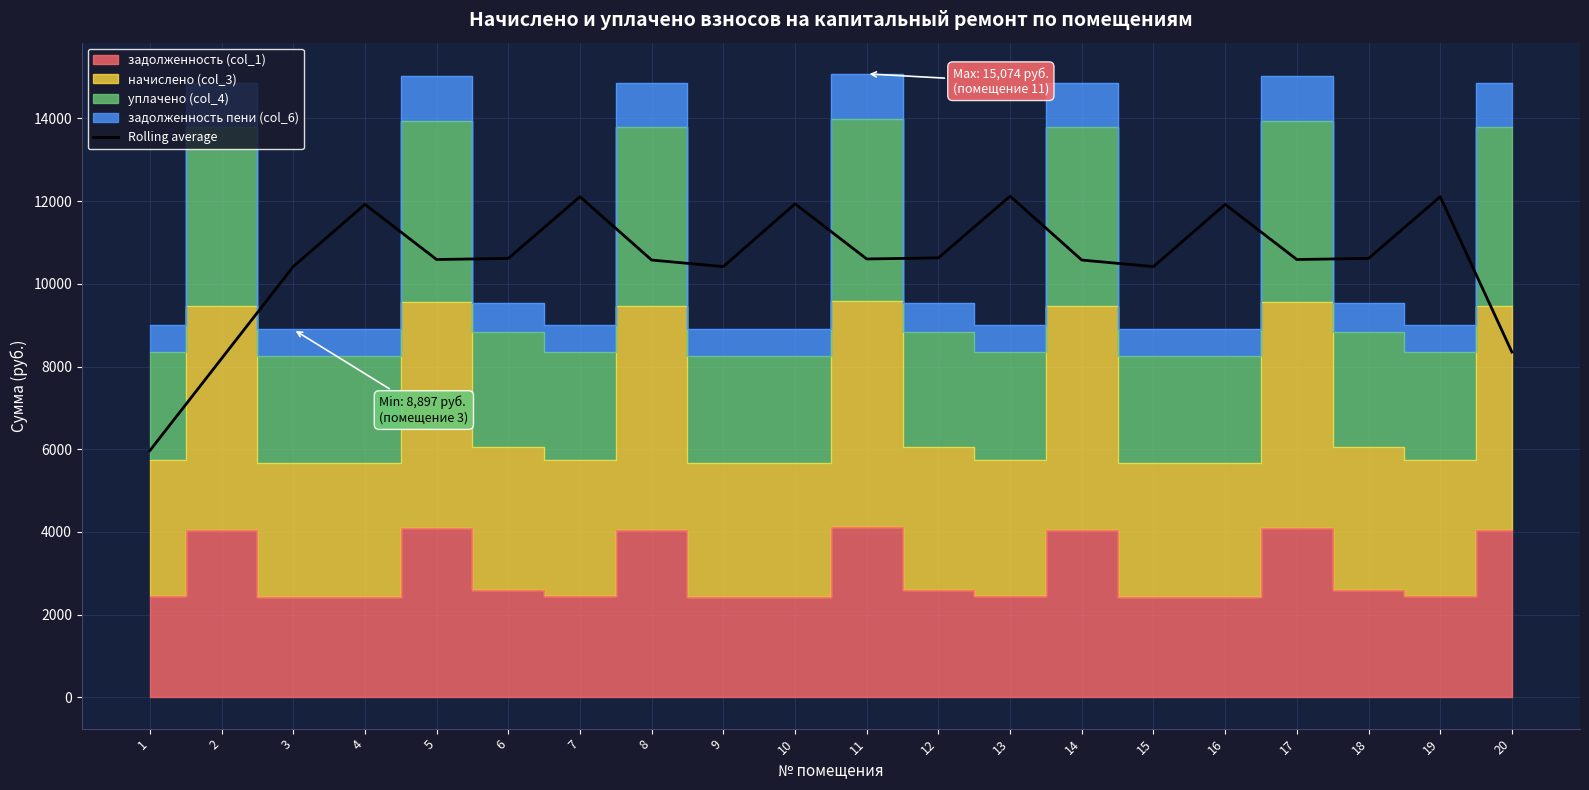

Count the number of categories in the chart.

20